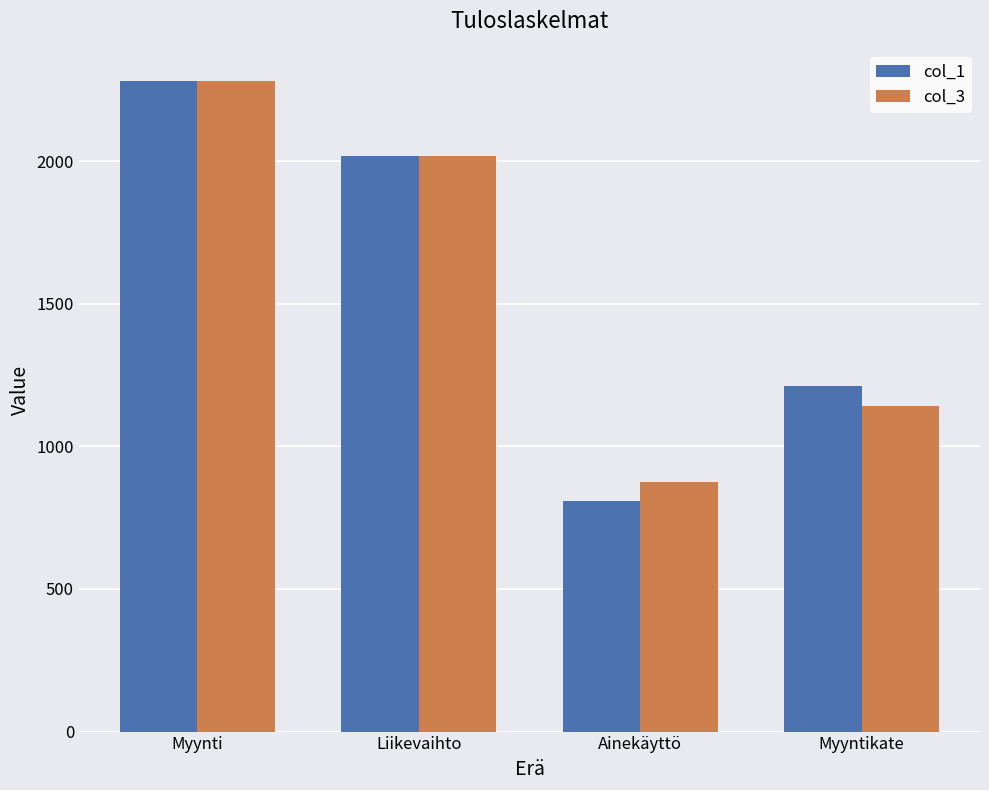

How many values in the col_3 series exceed 2017?

2